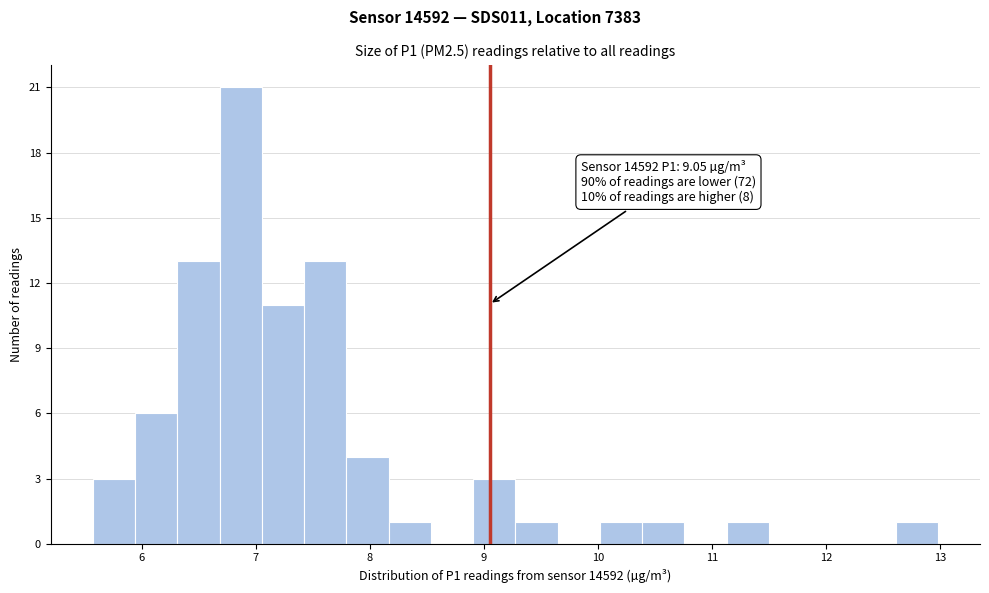

Around what value on the x-axis is the tallest bar? Give the approximate position of its centre, as read against the axis.

6.9